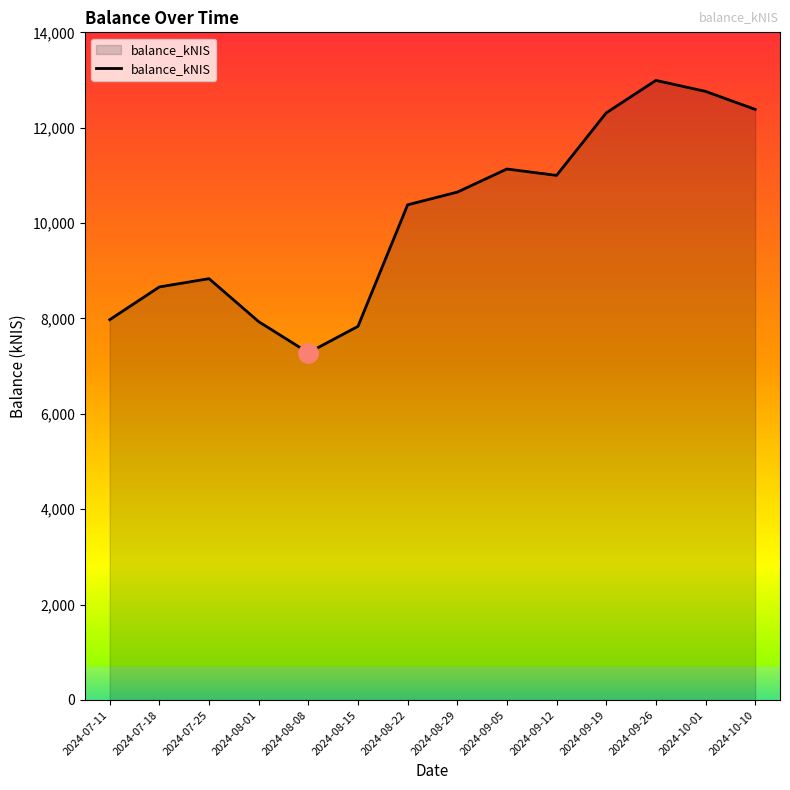

Does the chart have visible grid lines?

No